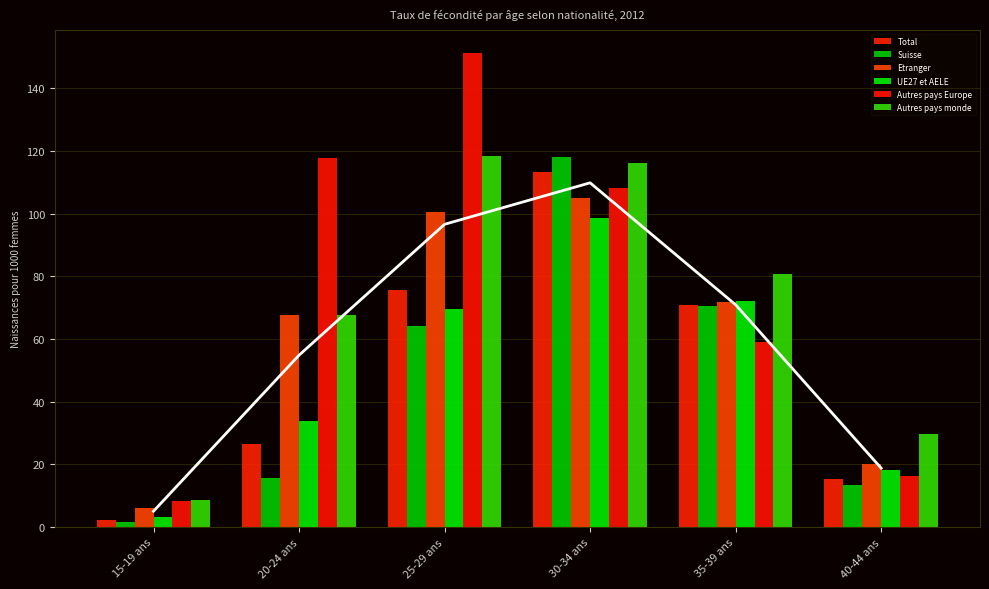

Reading left to right, what are all the values shown in this chart?

Total: 15-19 ans=2.4	20-24 ans=26.6	25-29 ans=75.6	30-34 ans=113.2	35-39 ans=71.0	40-44 ans=15.3
Suisse: 15-19 ans=1.6	20-24 ans=15.6	25-29 ans=64.2	30-34 ans=118.0	35-39 ans=70.5	40-44 ans=13.4
Etranger: 15-19 ans=6.2	20-24 ans=67.7	25-29 ans=100.6	30-34 ans=105.1	35-39 ans=71.9	40-44 ans=20.2
UE27 et AELE: 15-19 ans=3.2	20-24 ans=33.8	25-29 ans=69.6	30-34 ans=98.5	35-39 ans=72.2	40-44 ans=18.2
Autres pays Europe: 15-19 ans=8.5	20-24 ans=117.9	25-29 ans=151.2	30-34 ans=108.0	35-39 ans=59.2	40-44 ans=16.3
Autres pays monde: 15-19 ans=8.7	20-24 ans=67.6	25-29 ans=118.4	30-34 ans=116.1	35-39 ans=80.7	40-44 ans=29.6